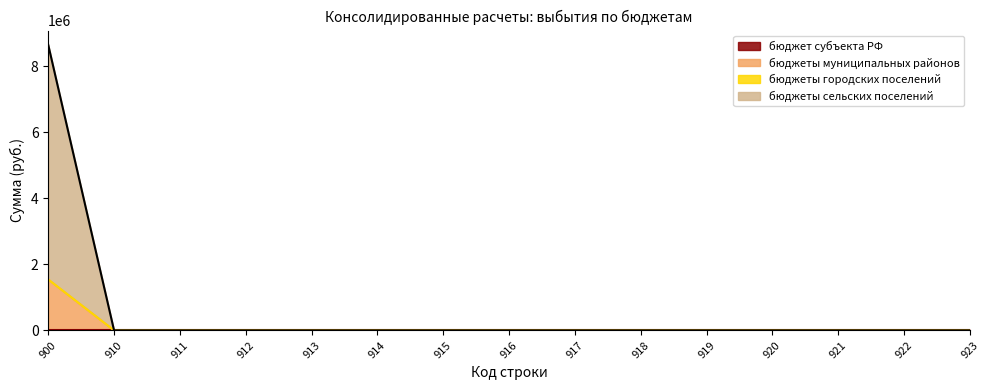

Reading right to left, list all the values displayed in this chart.

0.0	0.0	0.0	0.0	0.0	0.0	0.0	0.0	0.0	0.0	0.0	0.0	0.0	0.0	8653397.2